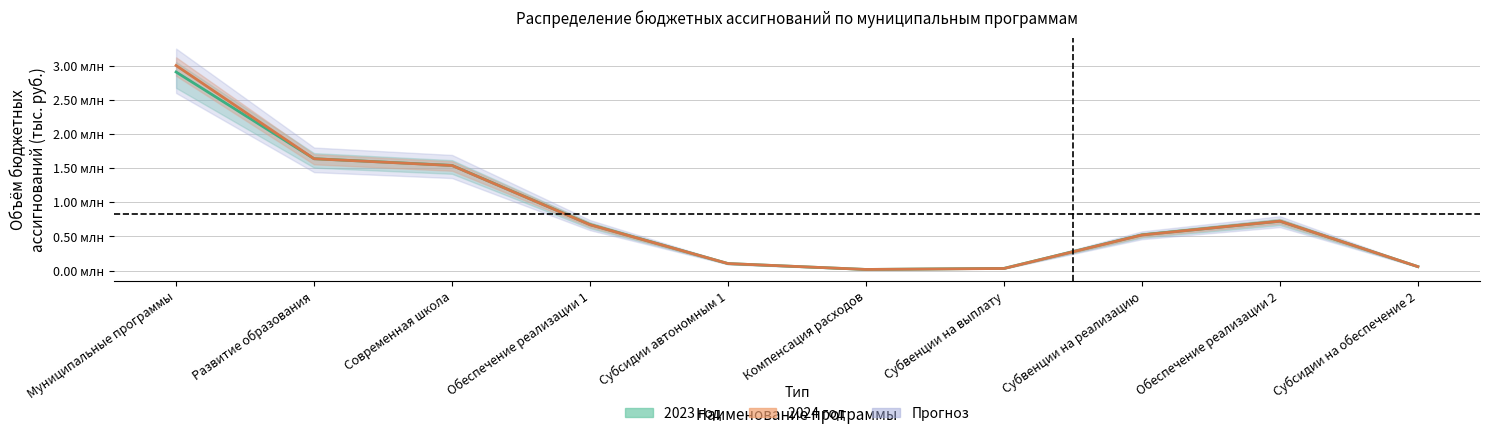

Is the value of 2024 год at Субсидии на обеспечение 2 greater than the value of 2023 год at Компенсация расходов?

Yes